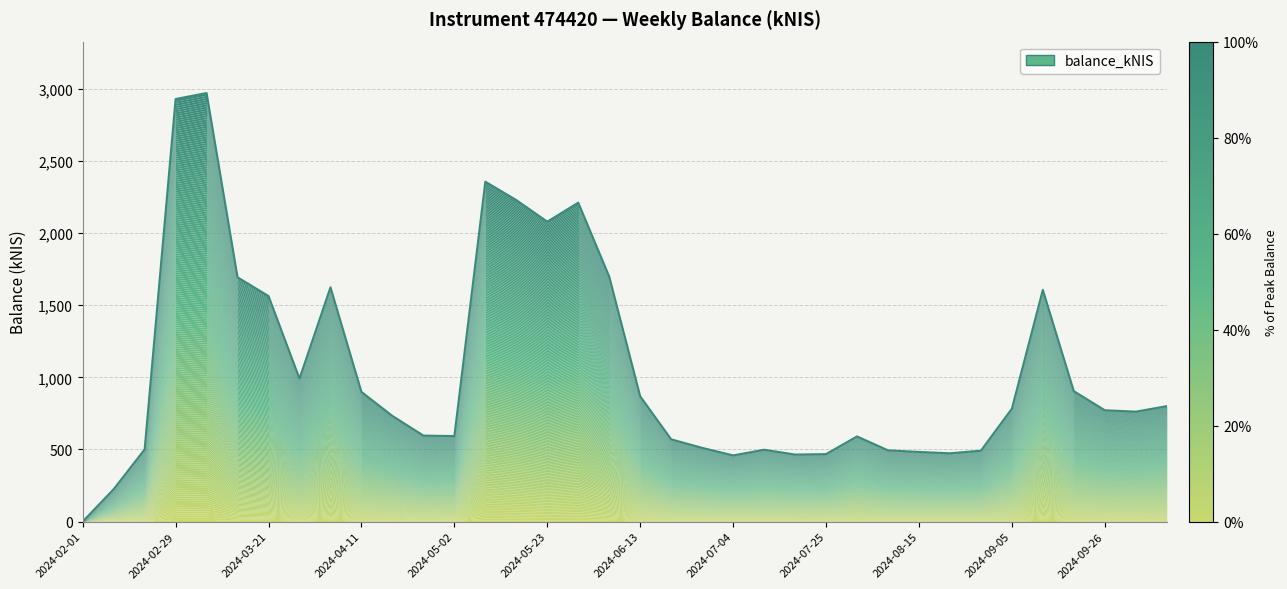

Reading left to right, what are all the values shown in this chart?

0.0	224.1	500.3	2930.8	2972.3	1694.0	1563.9	991.6	1624.8	899.1	732.4	596.2	592.8	2357.3	2229.8	2079.9	2212.0	1699.4	868.6	570.1	511.1	458.6	498.1	464.5	467.7	590.4	494.0	482.6	473.4	491.5	782.4	1606.9	904.4	772.0	762.1	800.3